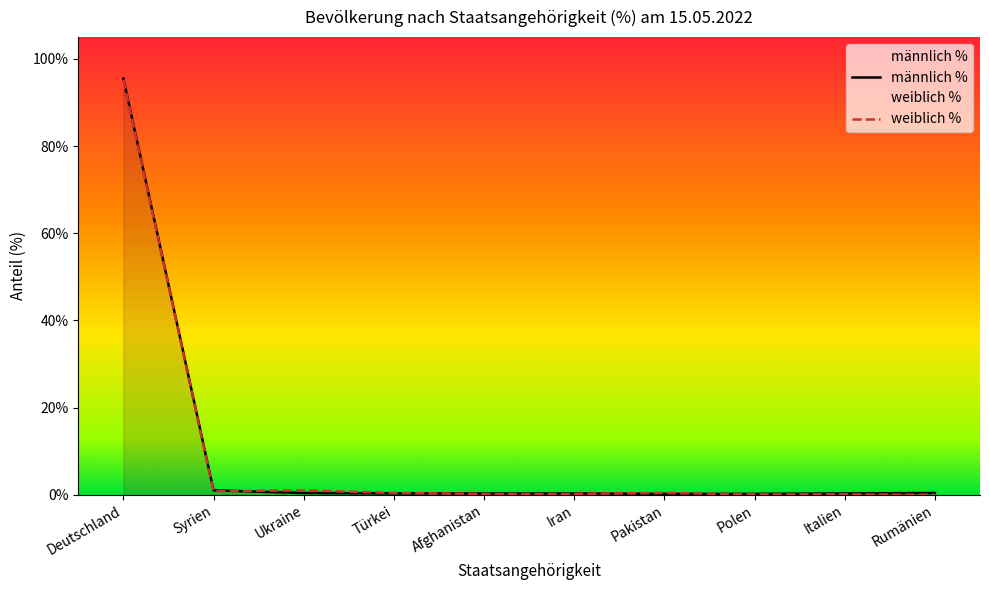

Which series changed the most between Syrien and Türkei?

männlich %